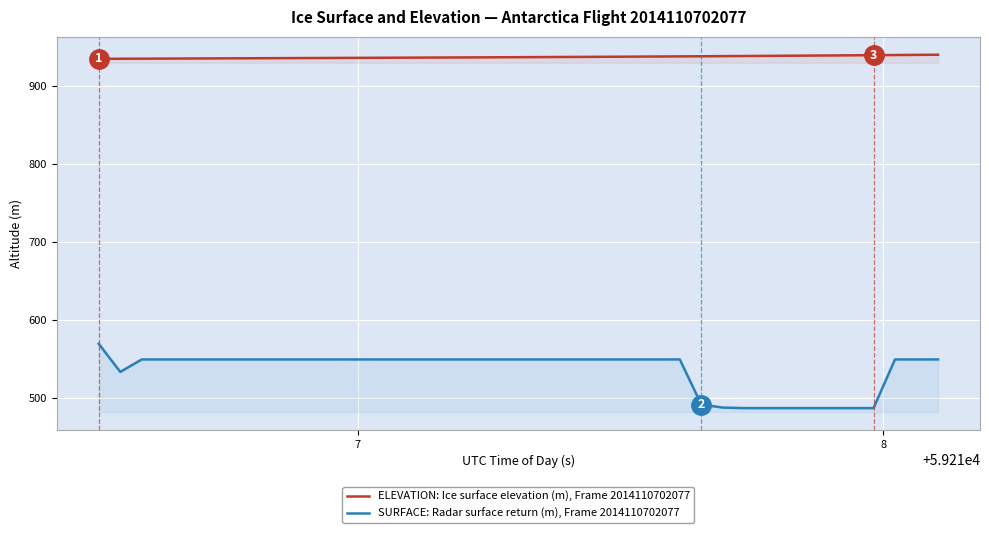

Does the chart display data point markers on the line(s)?

No